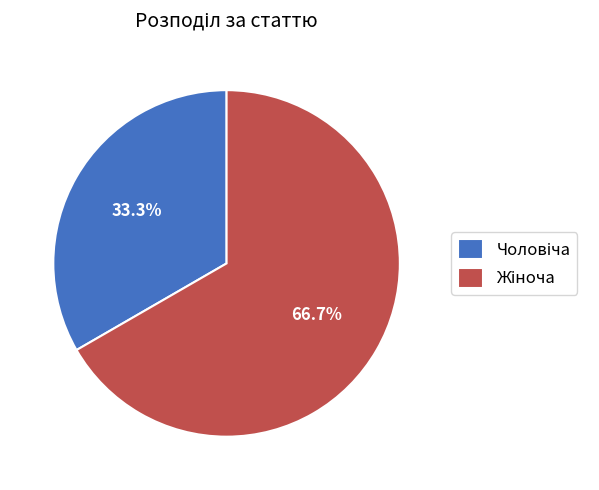

Is there any slice that represents more than half of the pie?

Yes